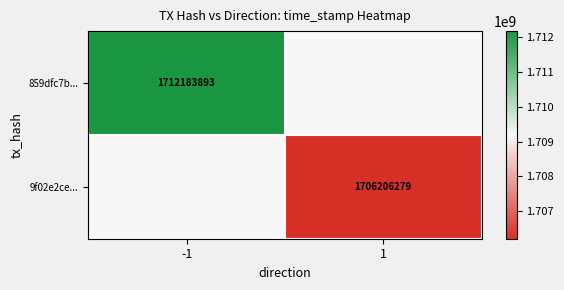

Rank the categories by 9f02e2ce... value from highest to lowest.

1, -1